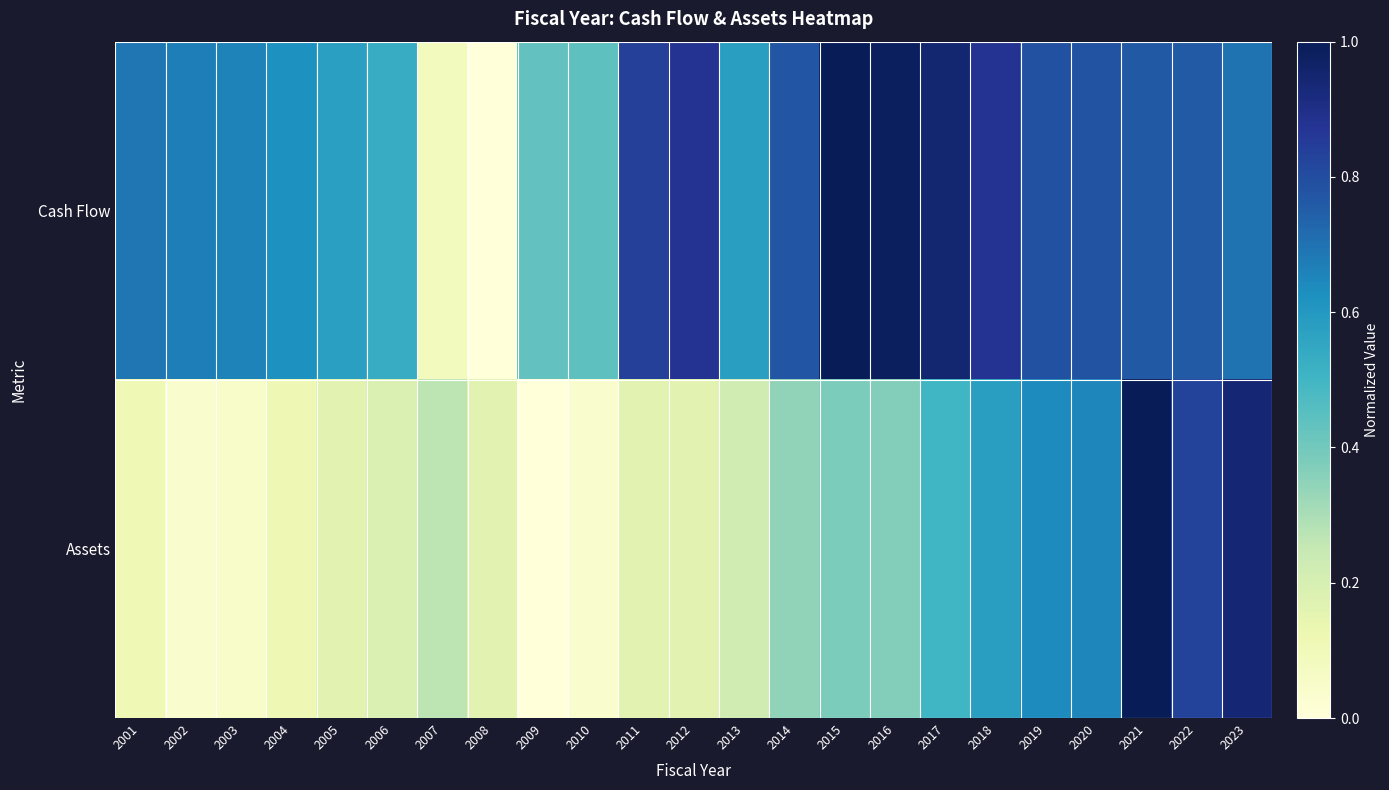

Between 2007 and 2010, which is larger?

2010